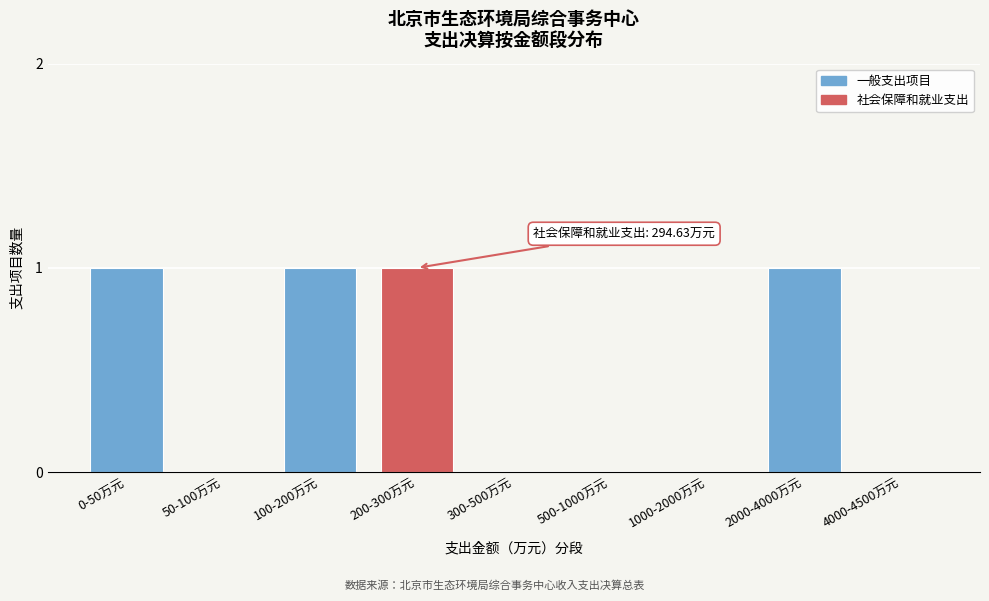

Reading left to right, extract all data points from this chart.

0-50万元=1	50-100万元=0	100-200万元=1	200-300万元=1	300-500万元=0	500-1000万元=0	1000-2000万元=0	2000-4000万元=1	4000-4500万元=0